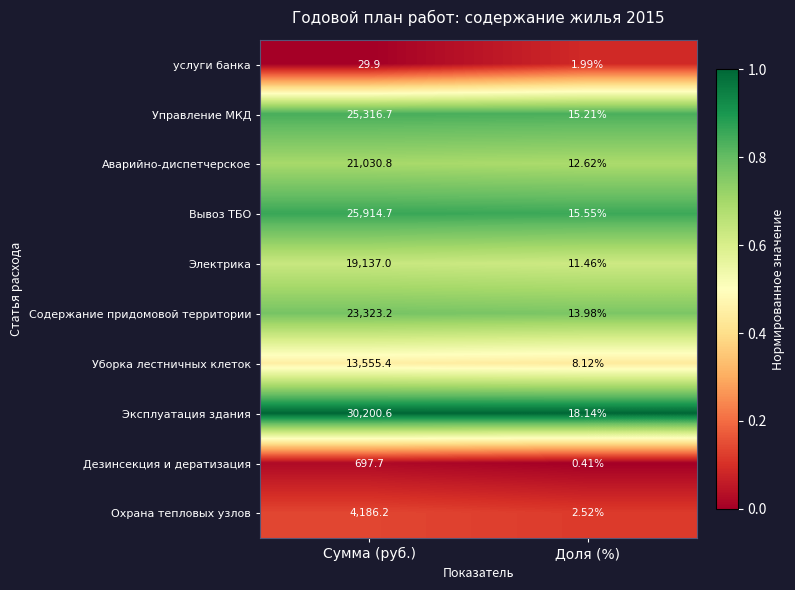

Which series changed the most between Сумма (руб.) and Доля (%)?

Эксплуатация здания